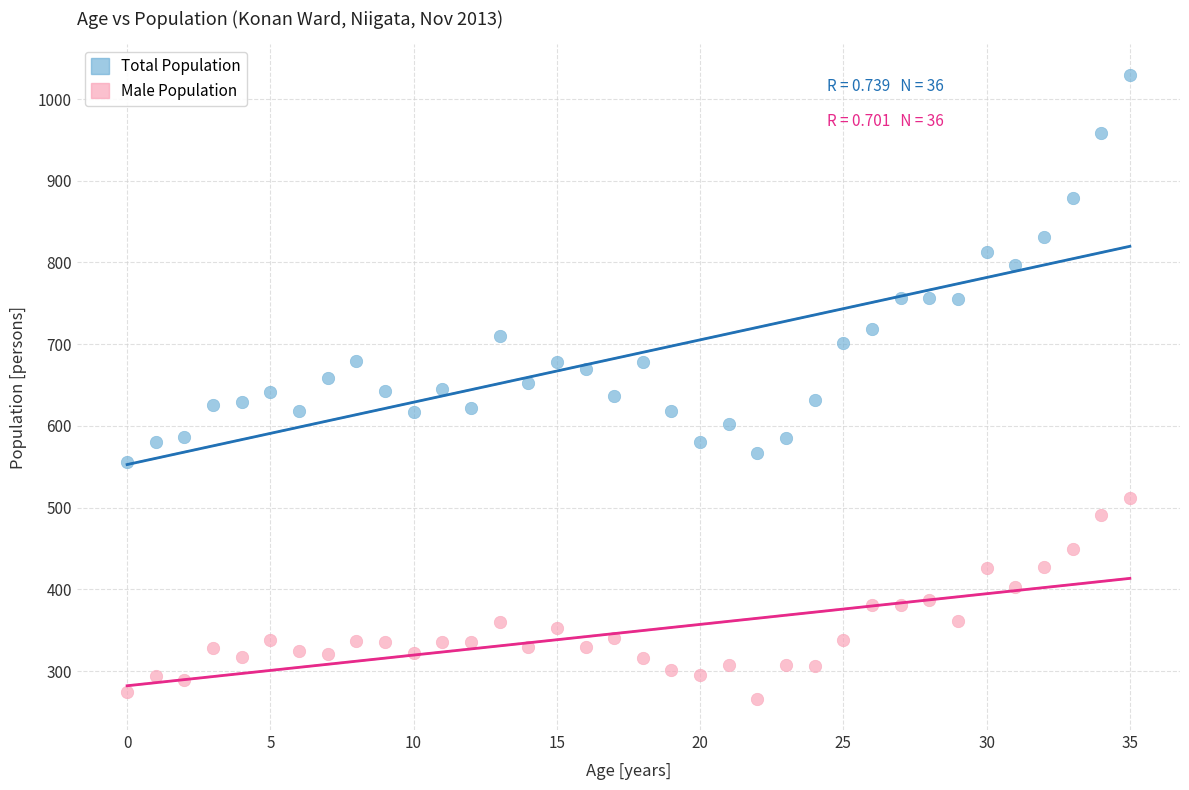

Across all data points, what is the range of Y values (max minus min)?

763